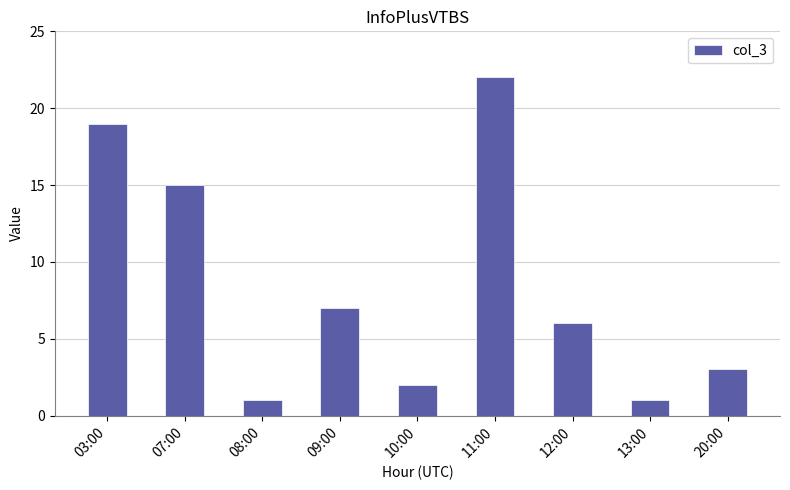

Reading left to right, extract all data points from this chart.

03:00=19	07:00=15	08:00=1	09:00=7	10:00=2	11:00=22	12:00=6	13:00=1	20:00=3